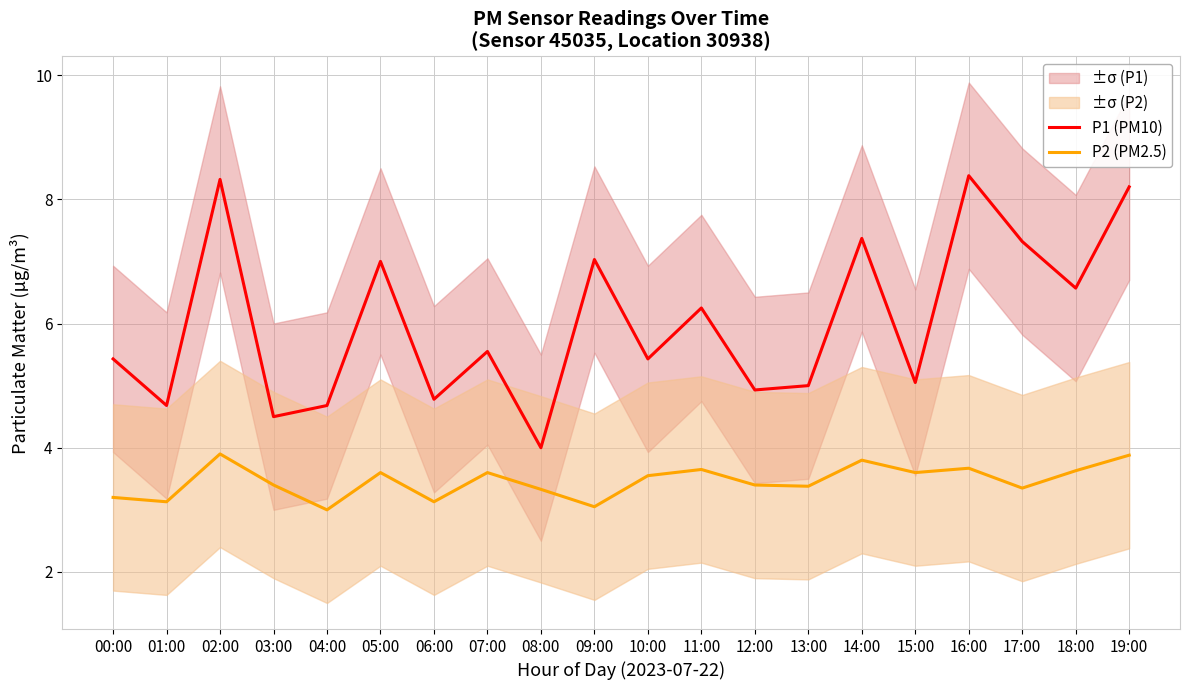

What is the average value of the P1 (PM10) series?

6.0